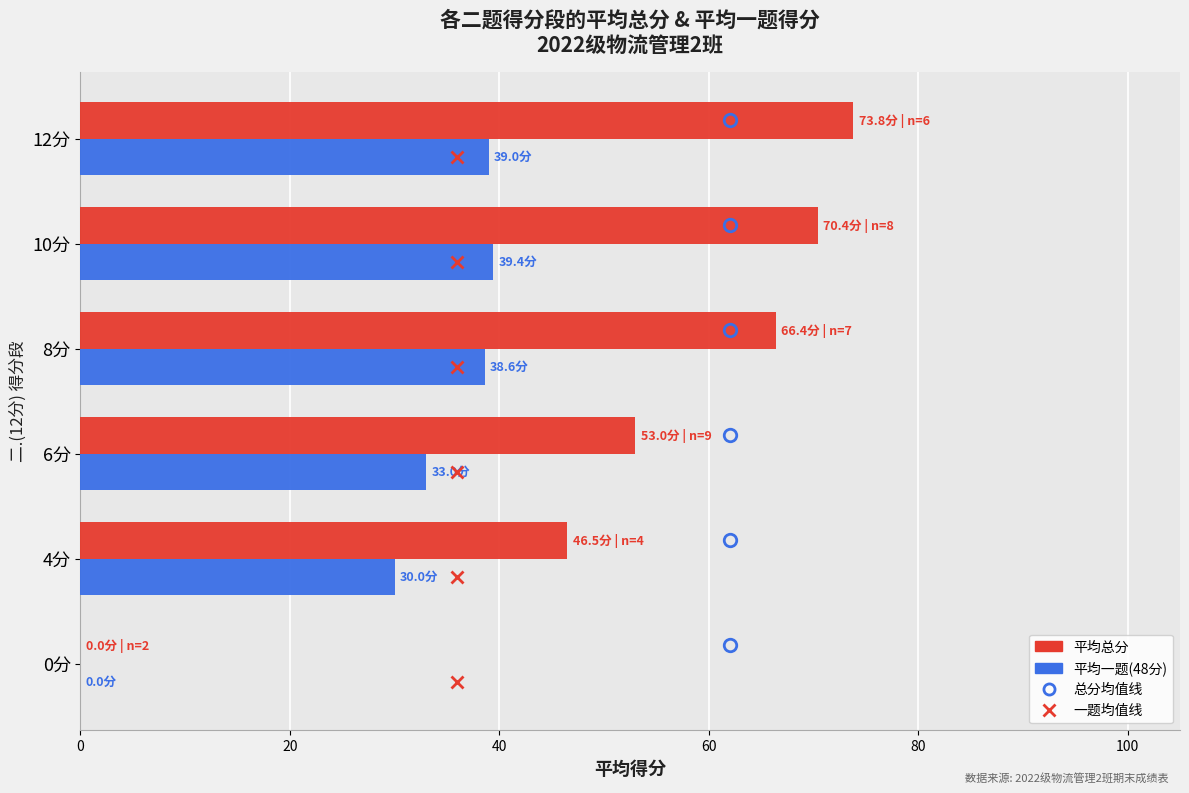

What is the average value of the 平均总分 series?

51.7